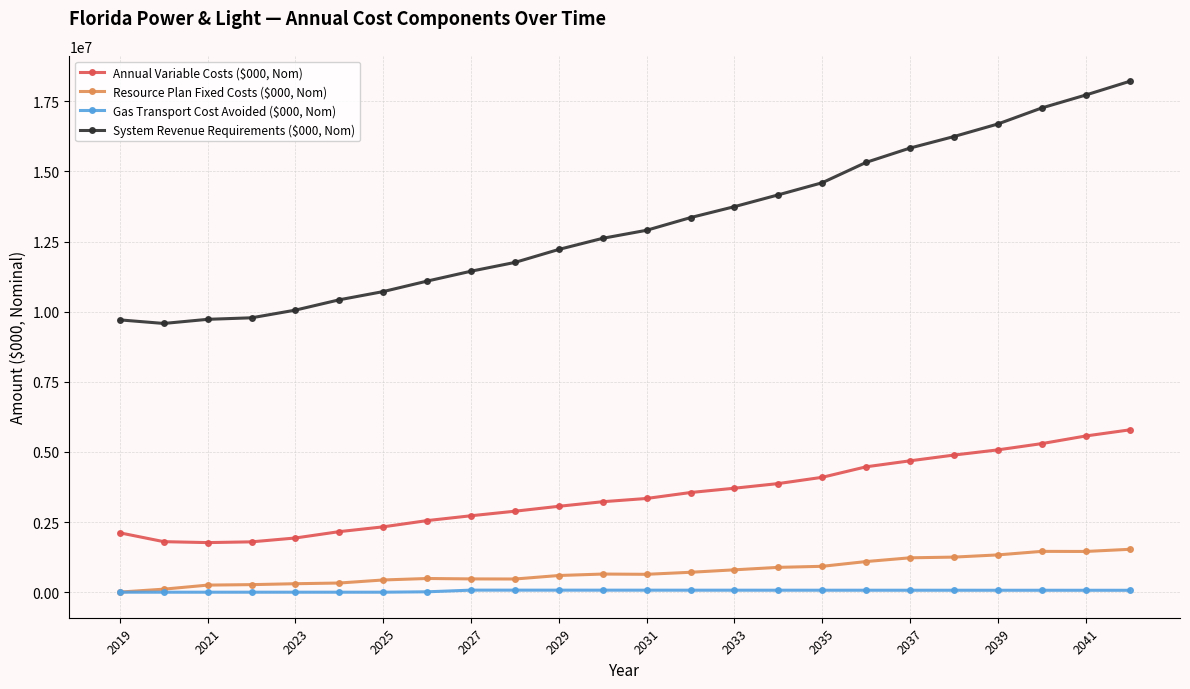

What is the highest value of the System Revenue Requirements ($000, Nom) series?

18211850.0